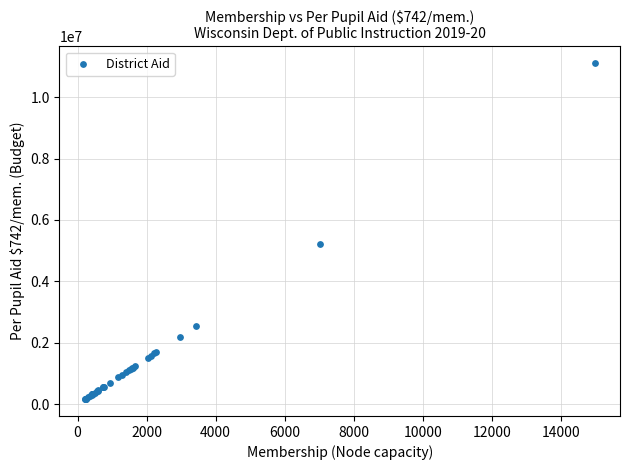

What Y value in the scatter plot is closest to 5634748?

5211066